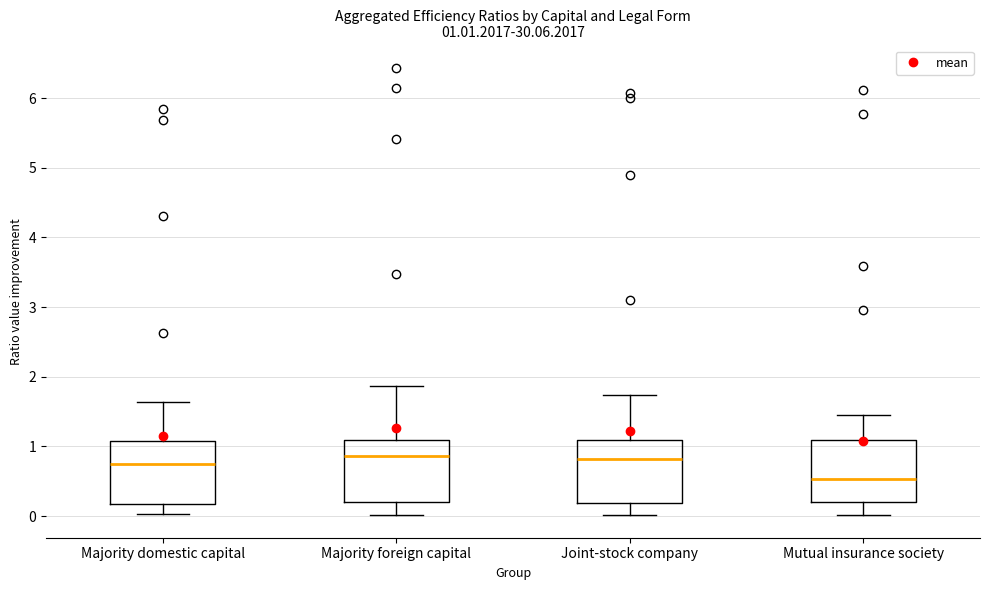

Which box's median line is the lowest?

Mutual insurance society